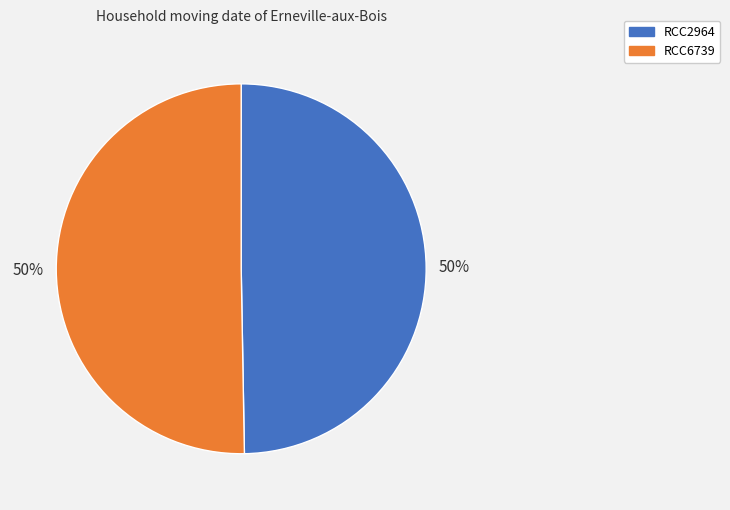

Do RCC6739 and RCC2964 together represent more than half of the pie?

Yes